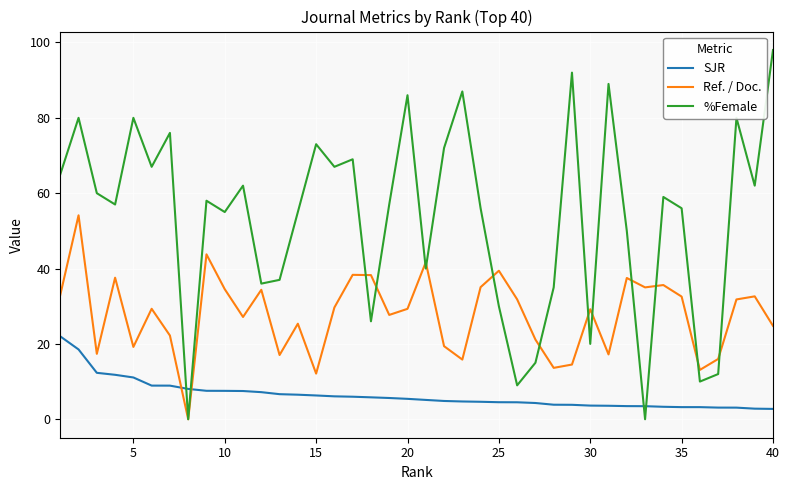

What is the highest value of the %Female series?

98.0